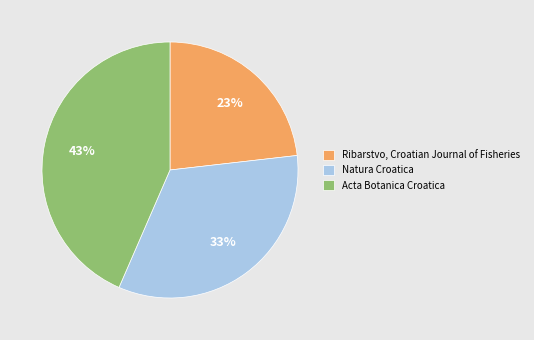

Count the number of slices in the pie.

3